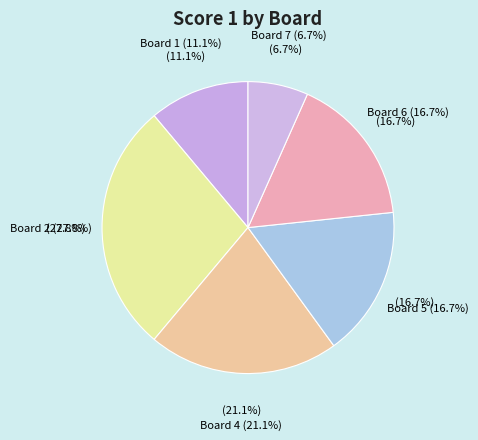

To the nearest percent, what percentage of the pie is Board 6?

17%